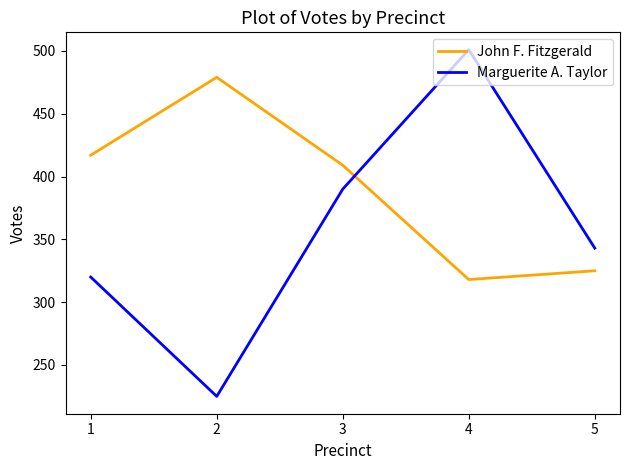

At how many categories does at least one series exceed 422?

2